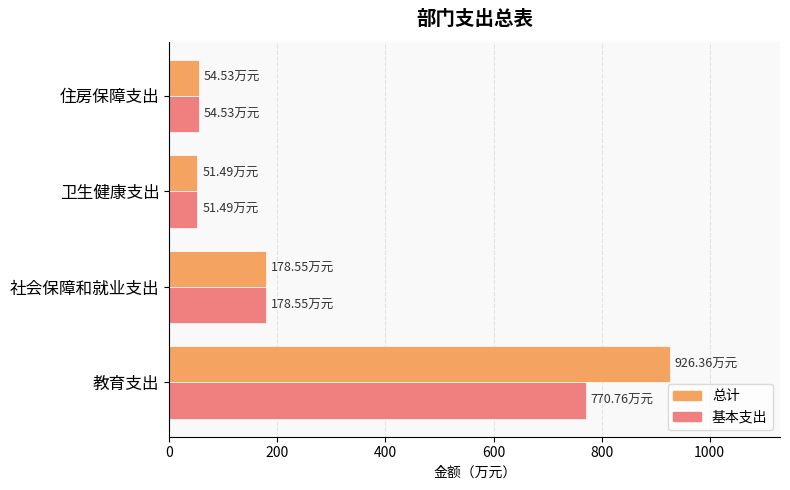

Which series has the largest range (max minus min)?

总计